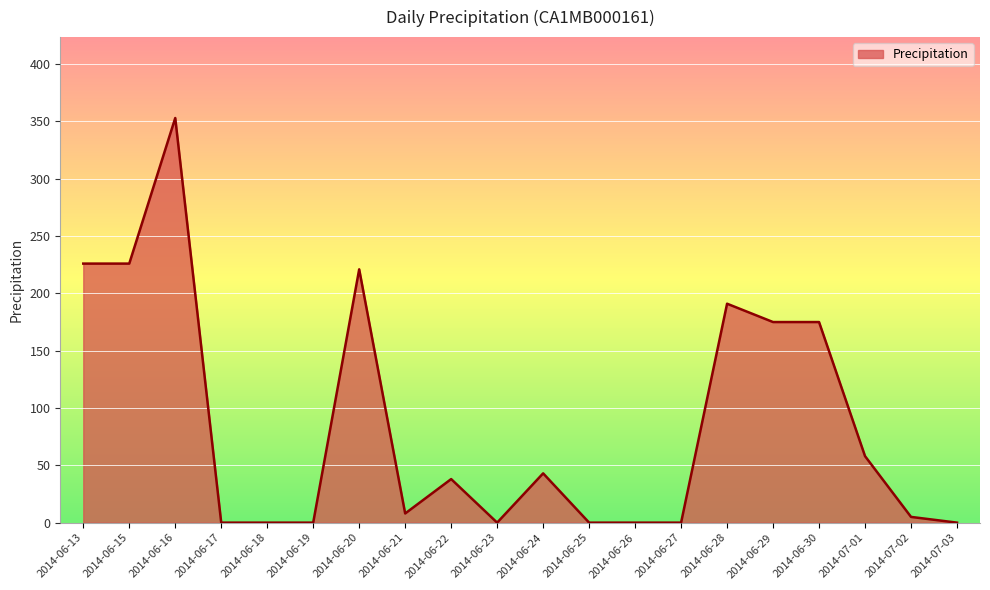

What is the difference between the maximum and minimum values?

353